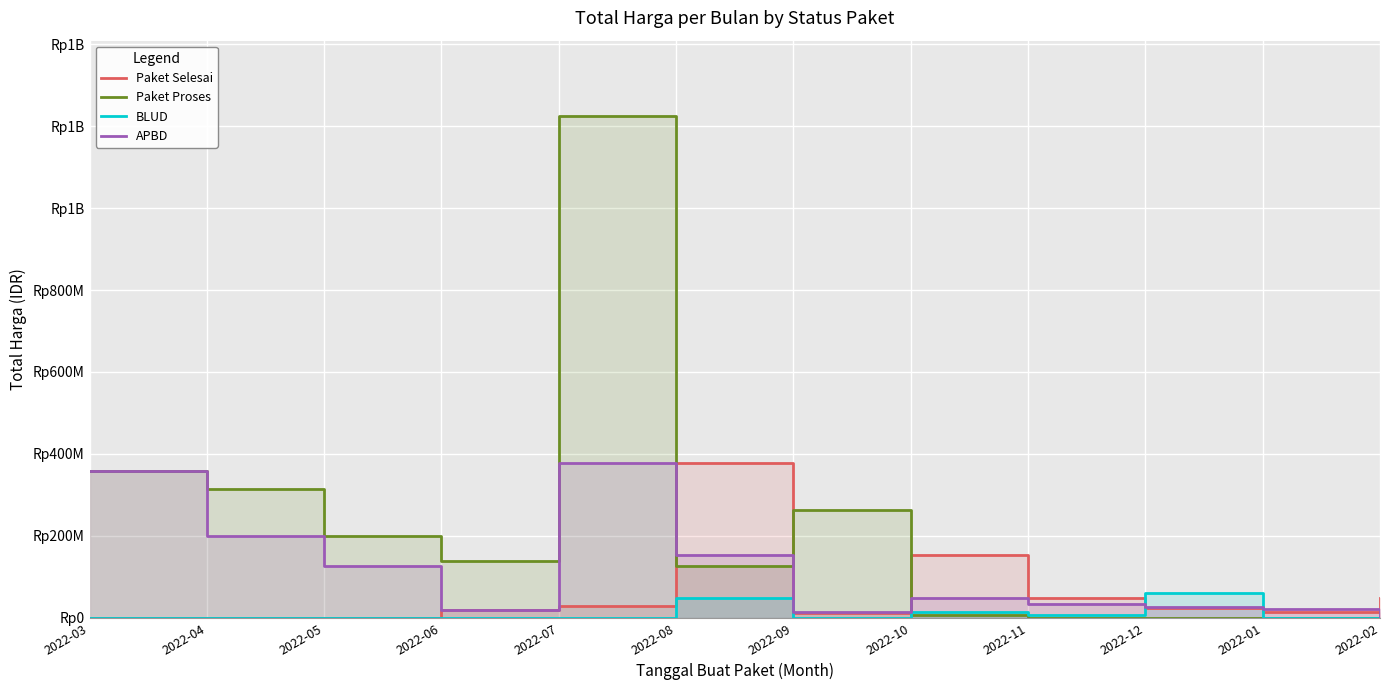

At 2022-08, list the series in order from largest to smallest.

Paket Selesai, APBD, Paket Proses, BLUD